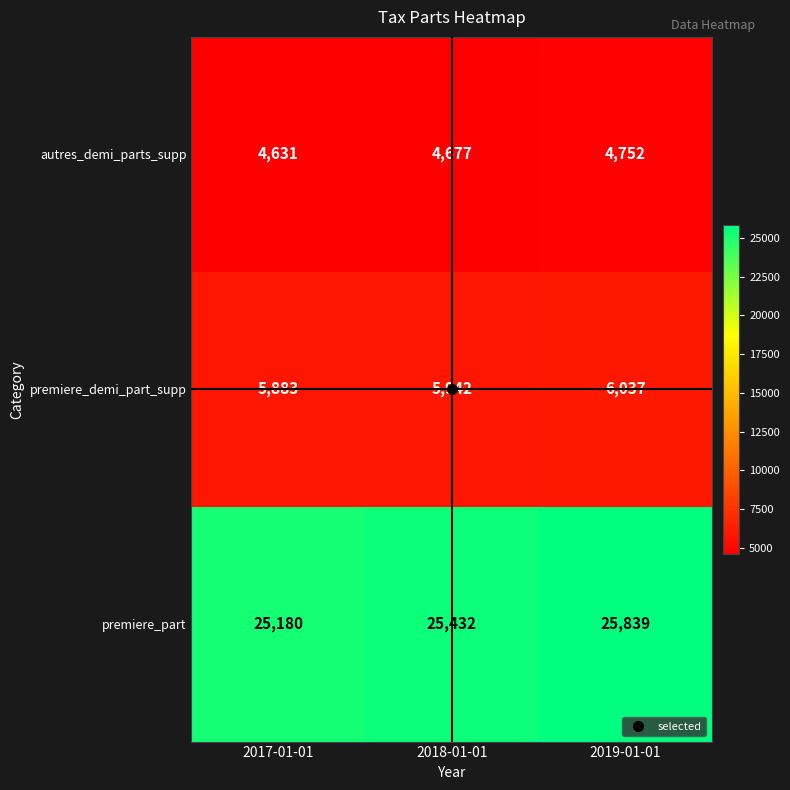

At how many categories does at least one series exceed 21440?

3